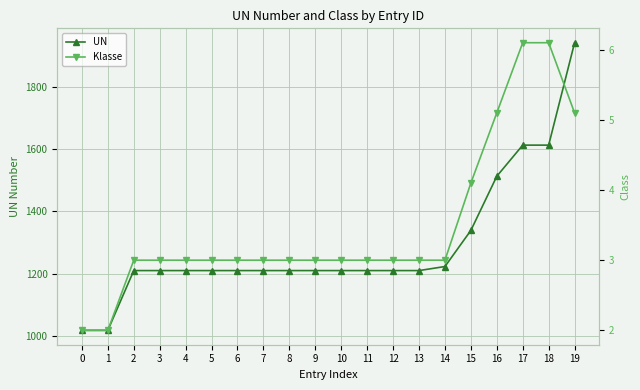

Between 5 and 15, which series saw the biggest shift?

UN